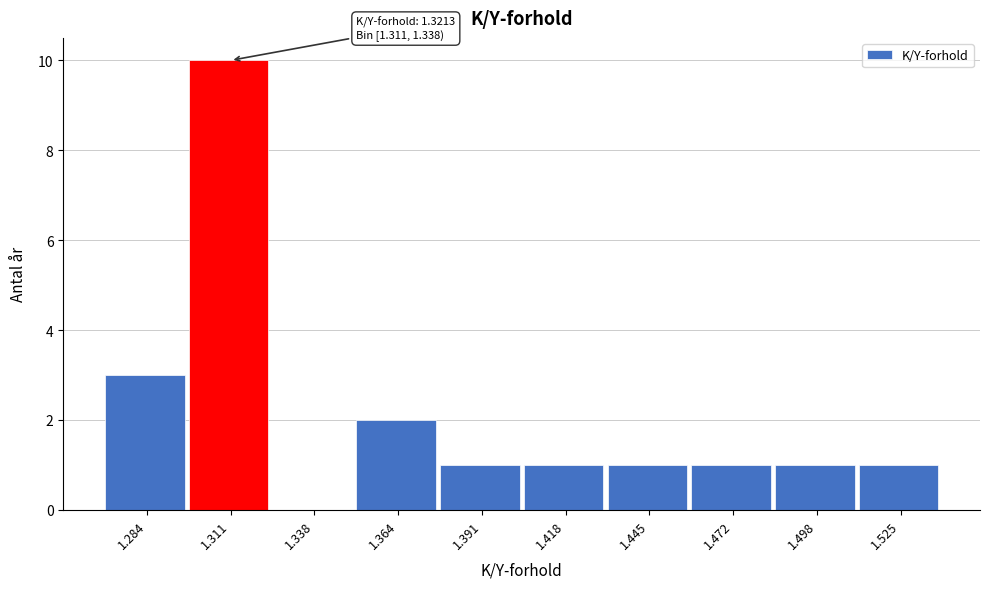

Reading left to right, transcribe all the data shown in this chart.

1.284=3	1.311=10	1.338=0	1.364=2	1.391=1	1.418=1	1.445=1	1.472=1	1.498=1	1.525=1